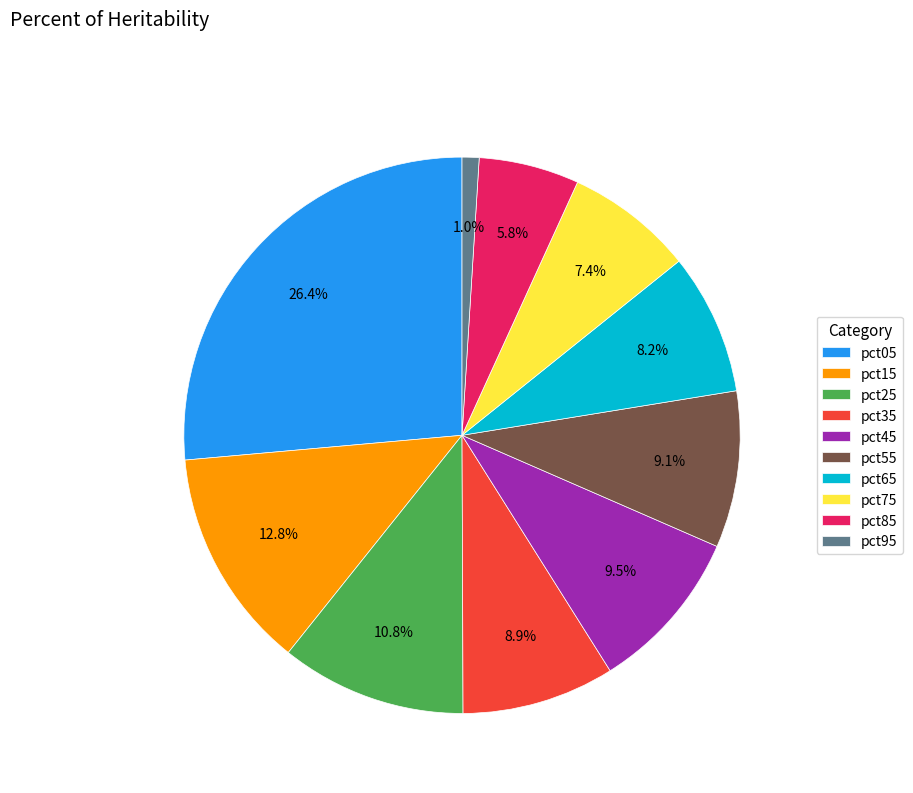

To the nearest percent, what portion does pct75 represent?

7%